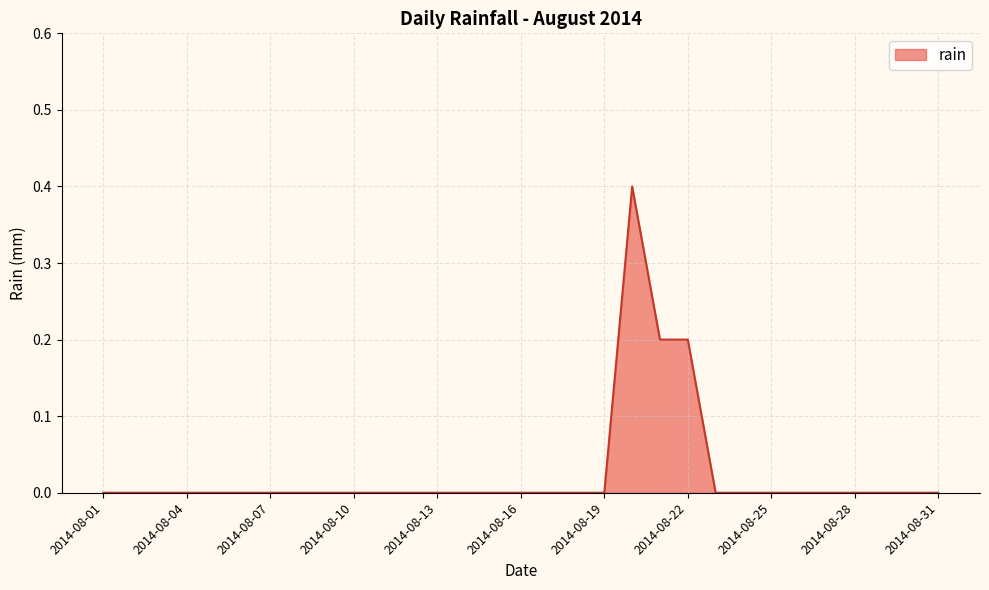

What is the difference between the maximum and minimum values?

0.4